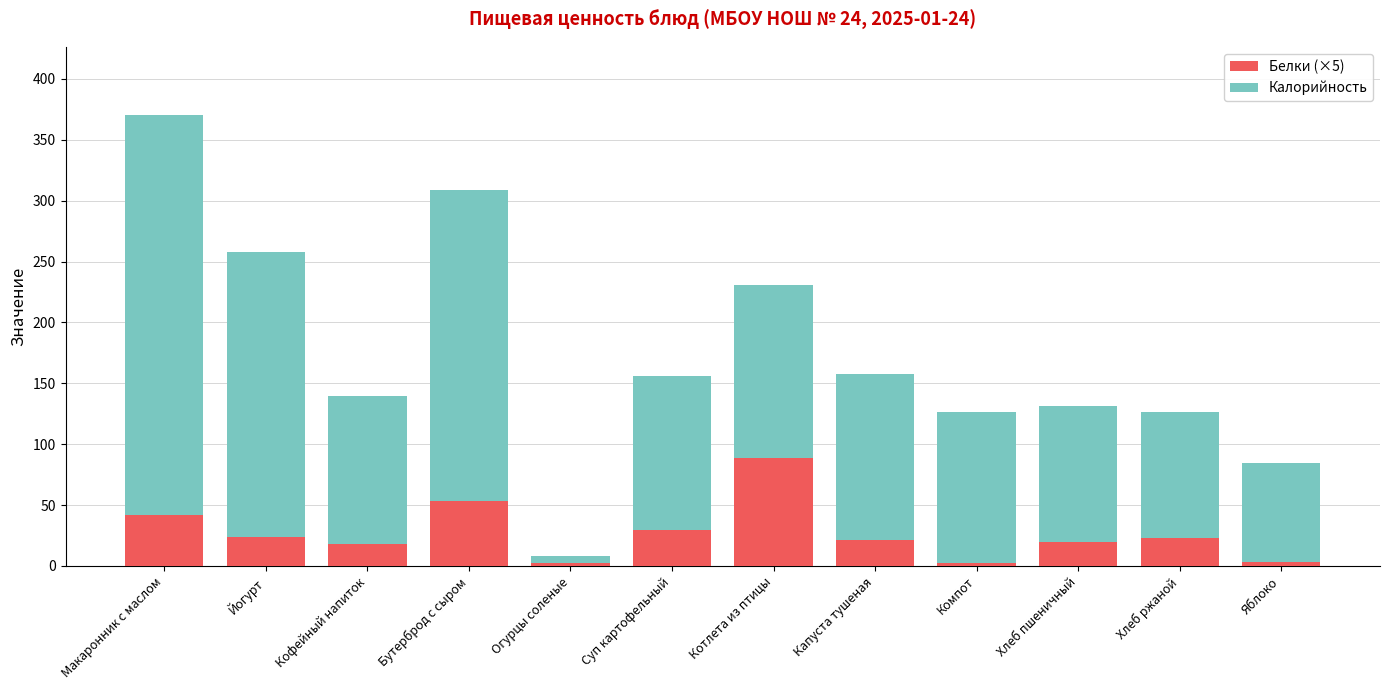

How many data points in Калорийность are less than 155?

6